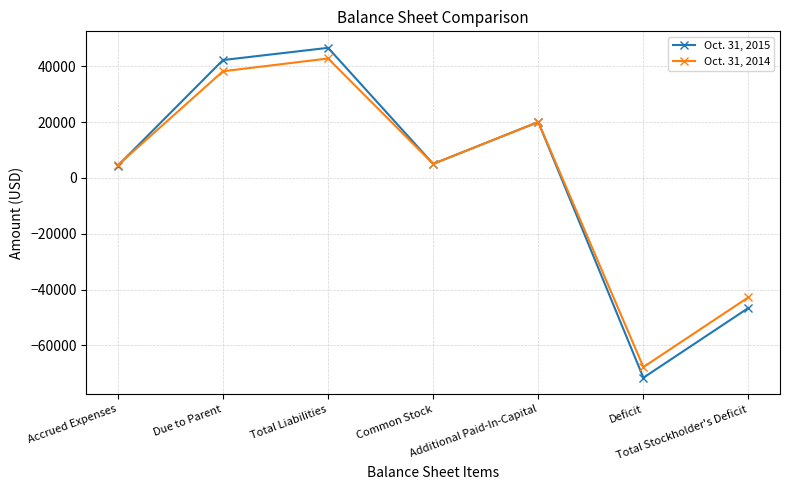

What is the sum of the Oct. 31, 2015 values at Due to Parent and Additional Paid-In-Capital?

62186